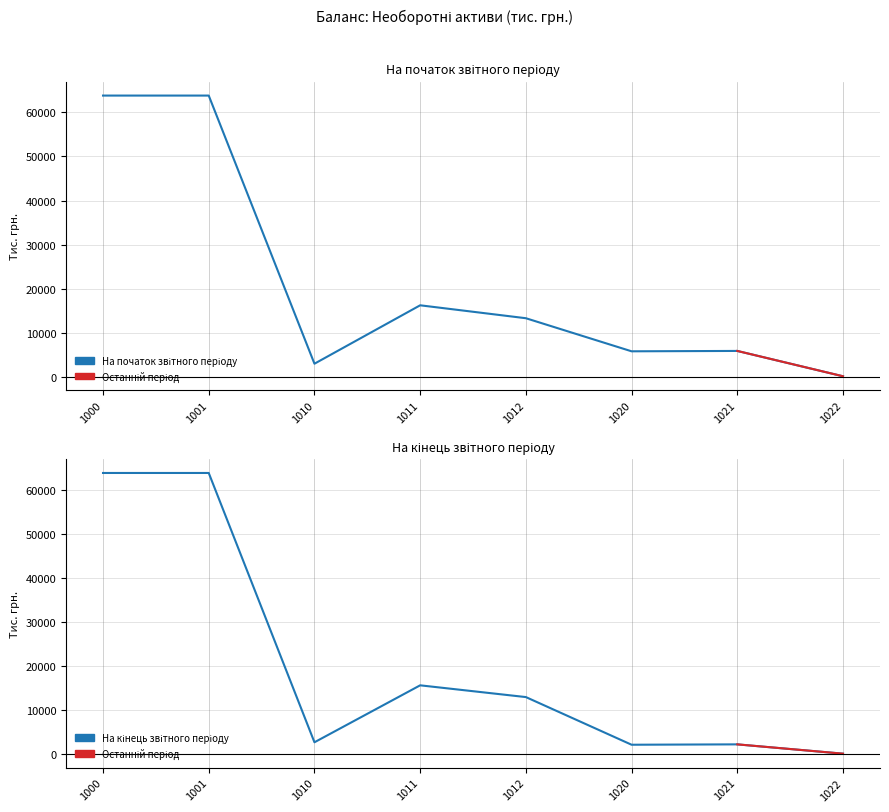

Rank the series at 1001 from highest to lowest value.

На початок звітного періоду, На кінець звітного періоду